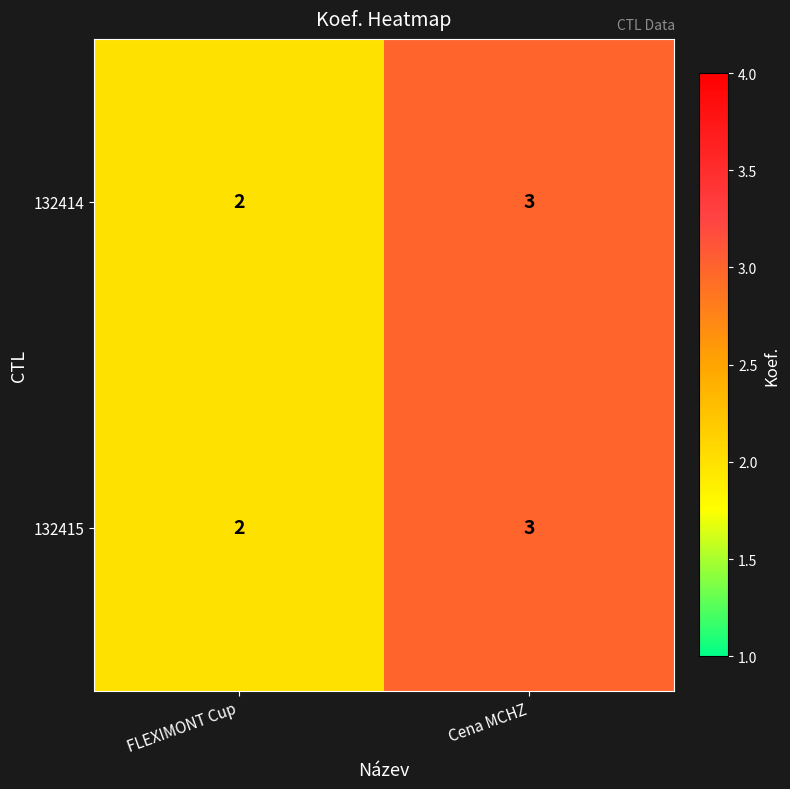

Which label corresponds to the largest value in the chart?

Cena MCHZ